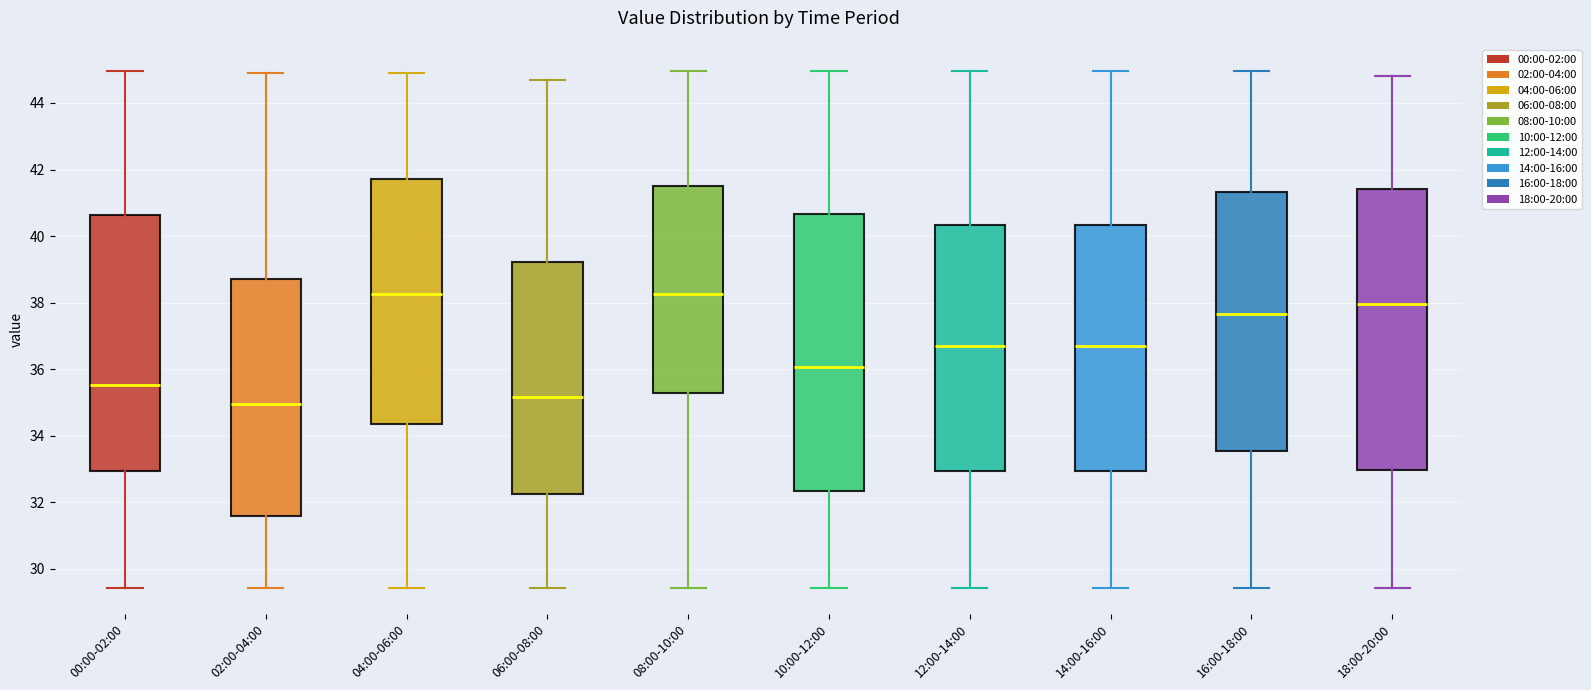

Reading left to right, read every box against the y-axis: the position of its median line, the range the box covers, and the ends of its whiskers. The values are not printed on the chart, so give them approximately, as read against the axis.

00:00-02:00: median 35.6, box 33.0 to 40.6, whiskers 29.4 to 45.0
02:00-04:00: median 35.0, box 31.6 to 38.8, whiskers 29.4 to 45.0
04:00-06:00: median 38.2, box 34.4 to 41.8, whiskers 29.4 to 45.0
06:00-08:00: median 35.2, box 32.2 to 39.2, whiskers 29.4 to 44.8
08:00-10:00: median 38.2, box 35.2 to 41.6, whiskers 29.4 to 45.0
10:00-12:00: median 36.0, box 32.4 to 40.6, whiskers 29.4 to 45.0
12:00-14:00: median 36.8, box 33.0 to 40.4, whiskers 29.4 to 45.0
14:00-16:00: median 36.8, box 33.0 to 40.4, whiskers 29.4 to 45.0
16:00-18:00: median 37.6, box 33.6 to 41.4, whiskers 29.4 to 45.0
18:00-20:00: median 38.0, box 33.0 to 41.4, whiskers 29.4 to 44.8